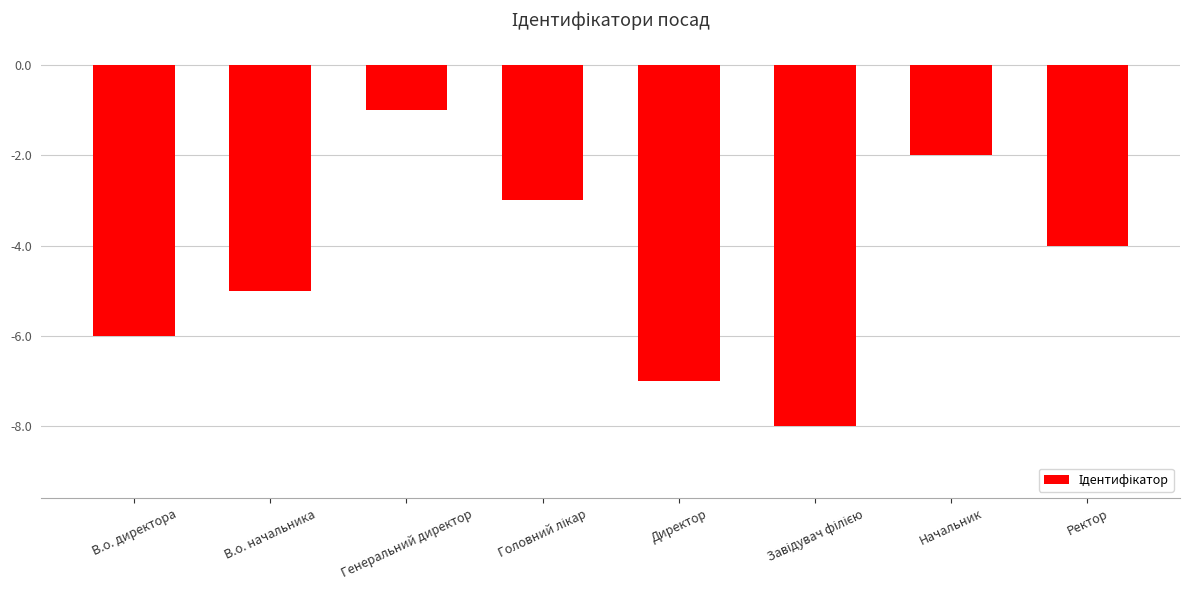

What is the minimum value shown in the chart?

-8